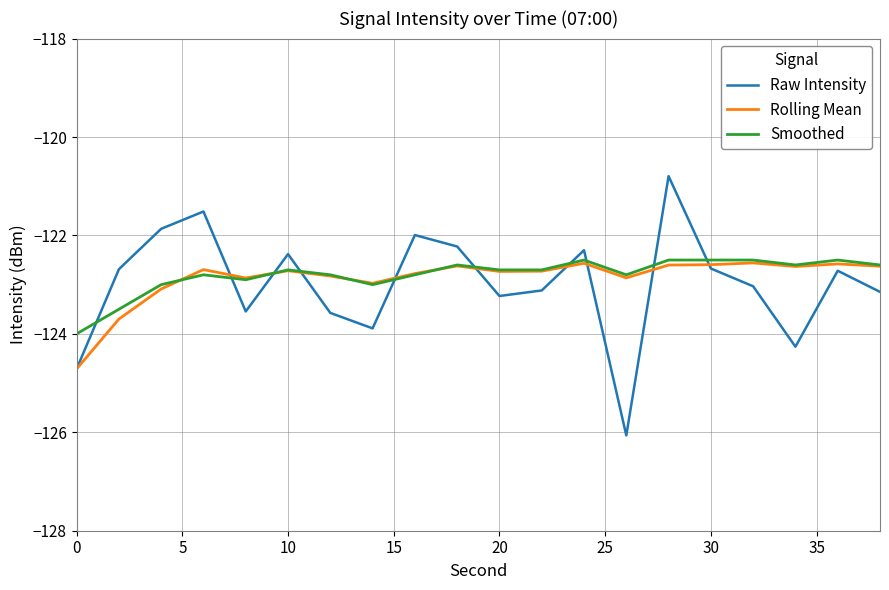

True or false: Smoothed and Raw Intensity cross at least once.

True